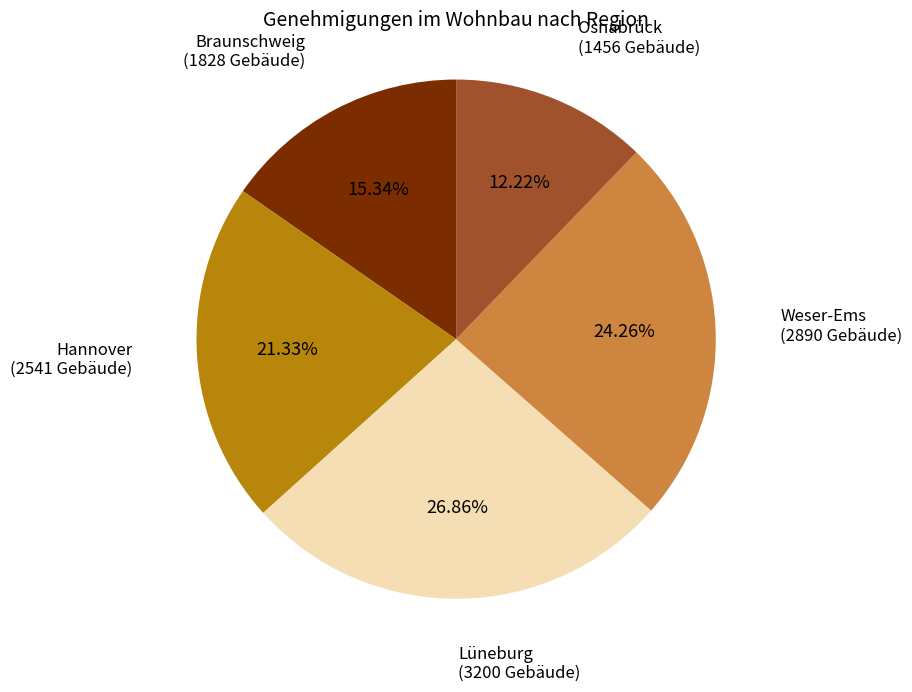

Is there any slice that represents more than half of the pie?

No